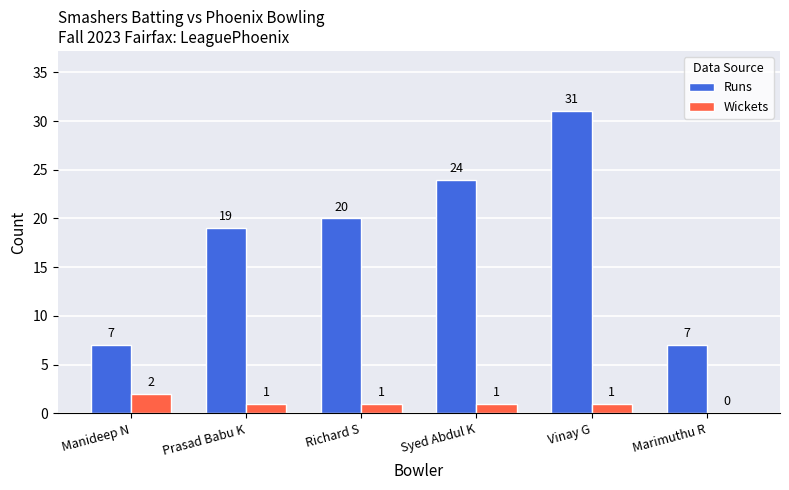

Reading right to left, list all the values displayed in this chart.

Runs: Marimuthu R=7	Vinay G=31	Syed Abdul K=24	Richard S=20	Prasad Babu K=19	Manideep N=7
Wickets: Marimuthu R=0	Vinay G=1	Syed Abdul K=1	Richard S=1	Prasad Babu K=1	Manideep N=2